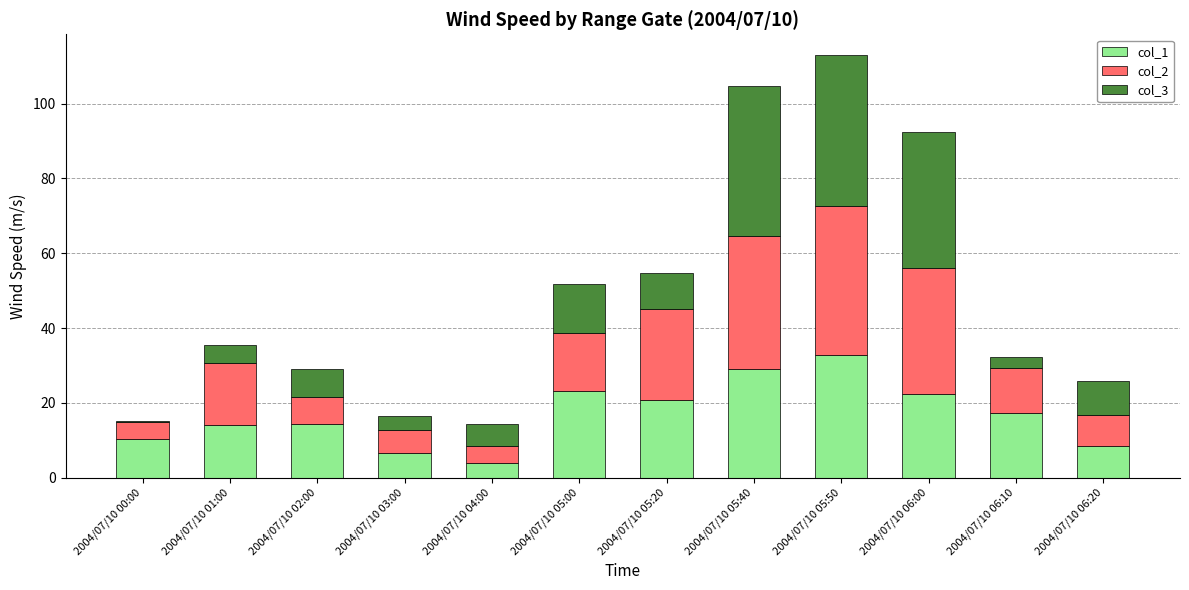

What is the sum of the col_1 values at 2004/07/10 03:00 and 2004/07/10 06:20?

14.9